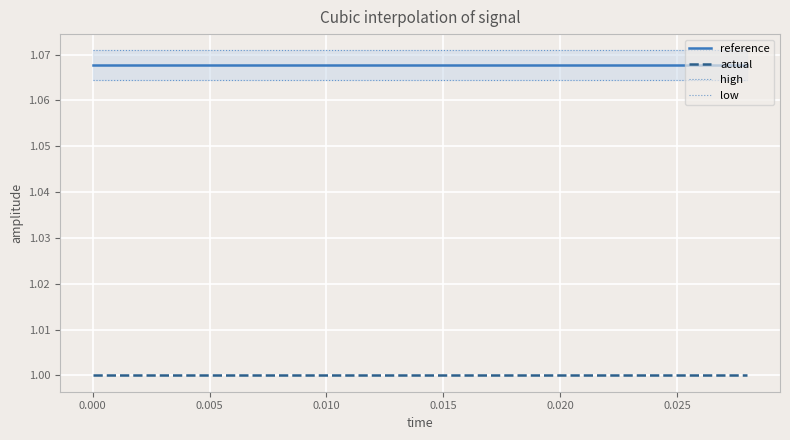

What is the highest value of the high series?

1.1